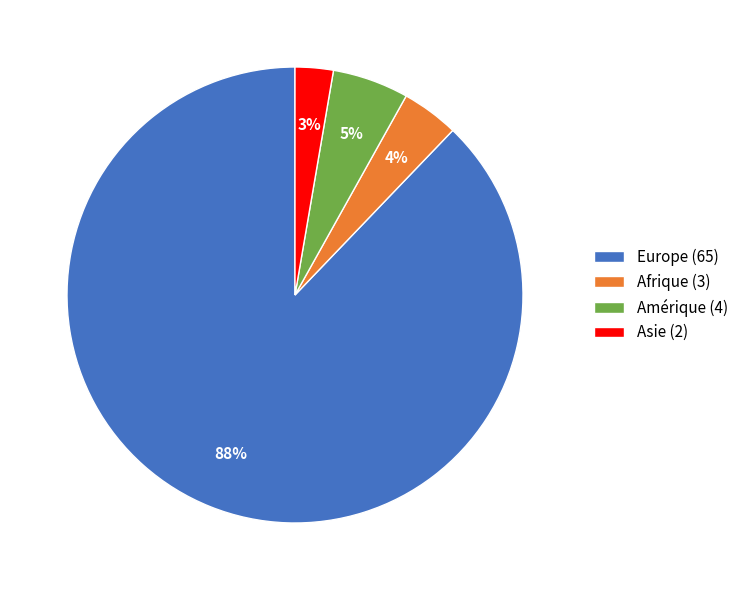

Count the number of slices in the pie.

4